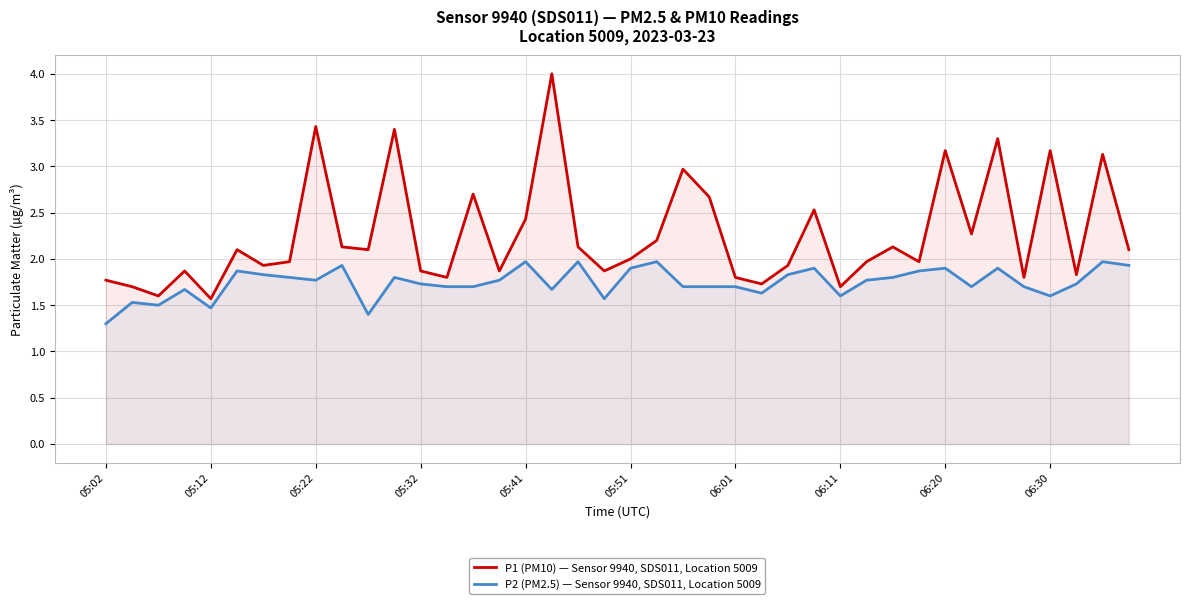

Which series has the largest total across all categories?

P1 (PM10) — Sensor 9940, SDS011, Location 5009